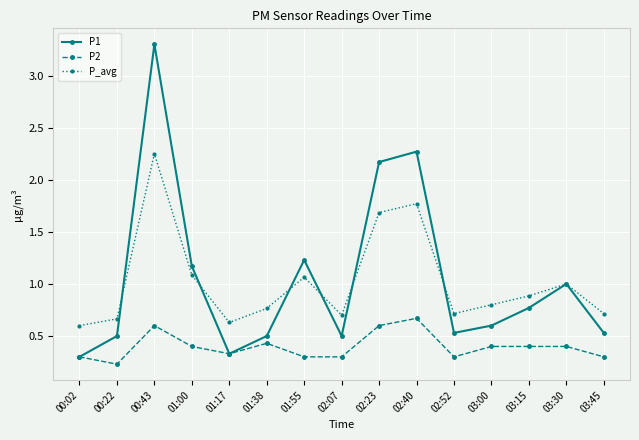

Rank the series by their maximum value, from lowest to highest.

P2, P_avg, P1